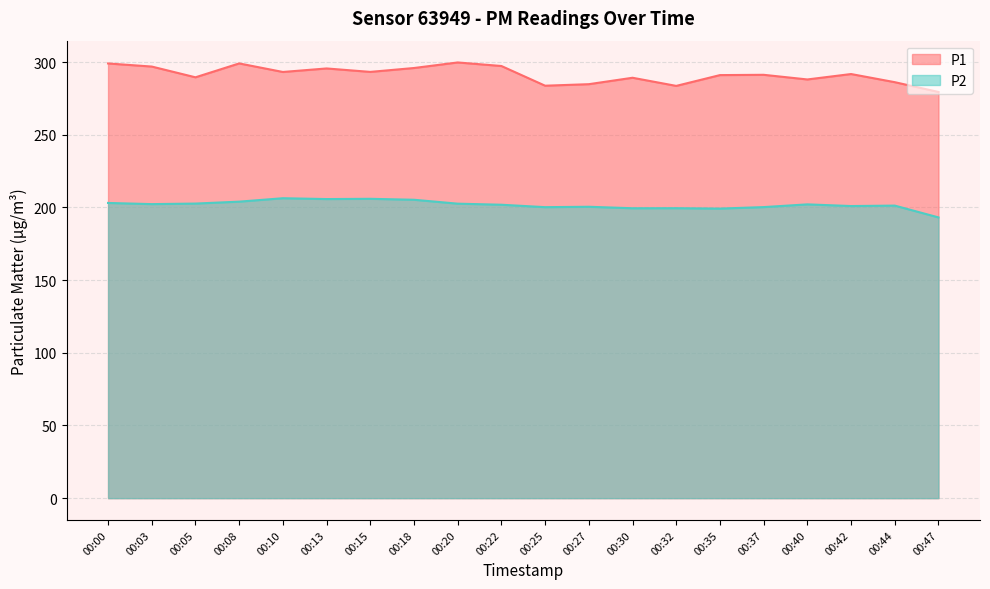

What is the value of the P1 point at the 18th from the left?

291.8